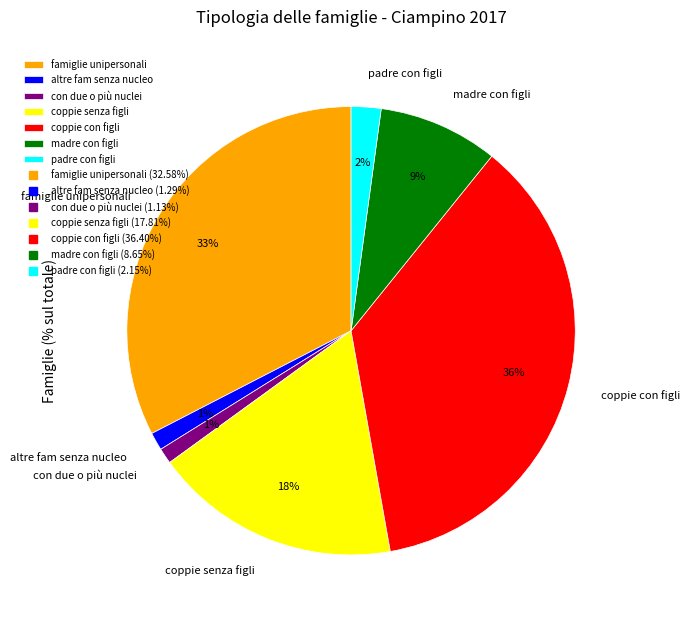

Is the sum of padre con figli and coppie senza figli greater than half?

No